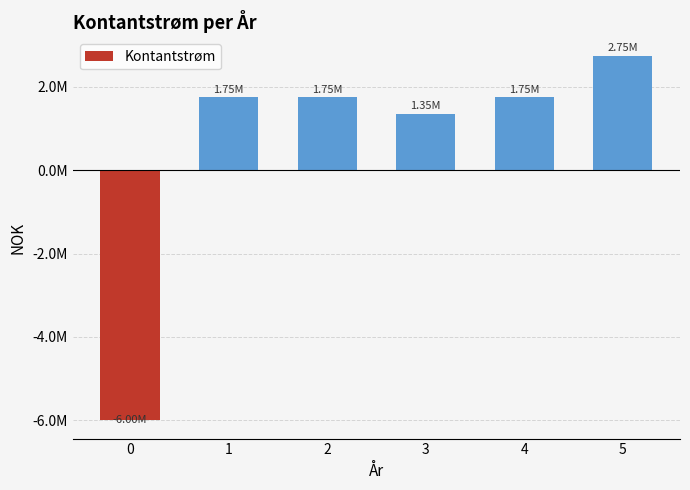

Does the chart contain any negative values?

Yes